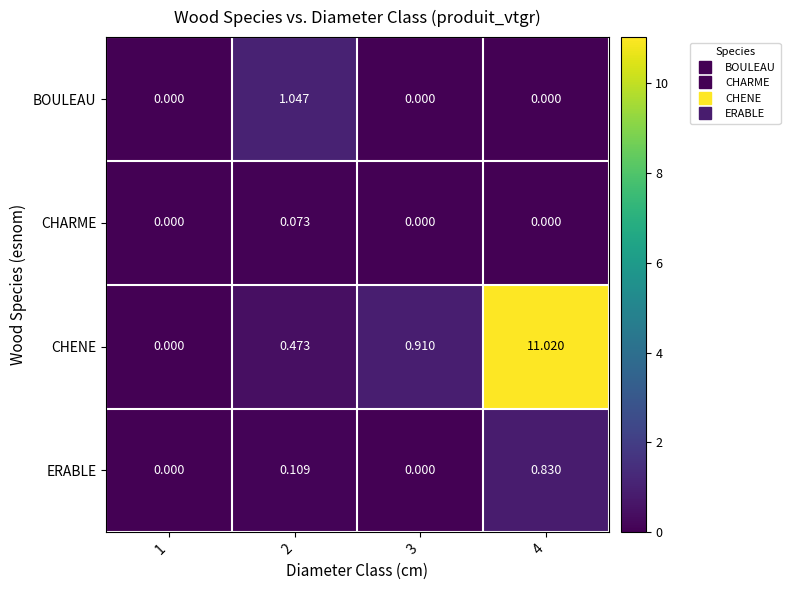

List the series in order of their peak value, lowest first.

CHARME, ERABLE, BOULEAU, CHENE